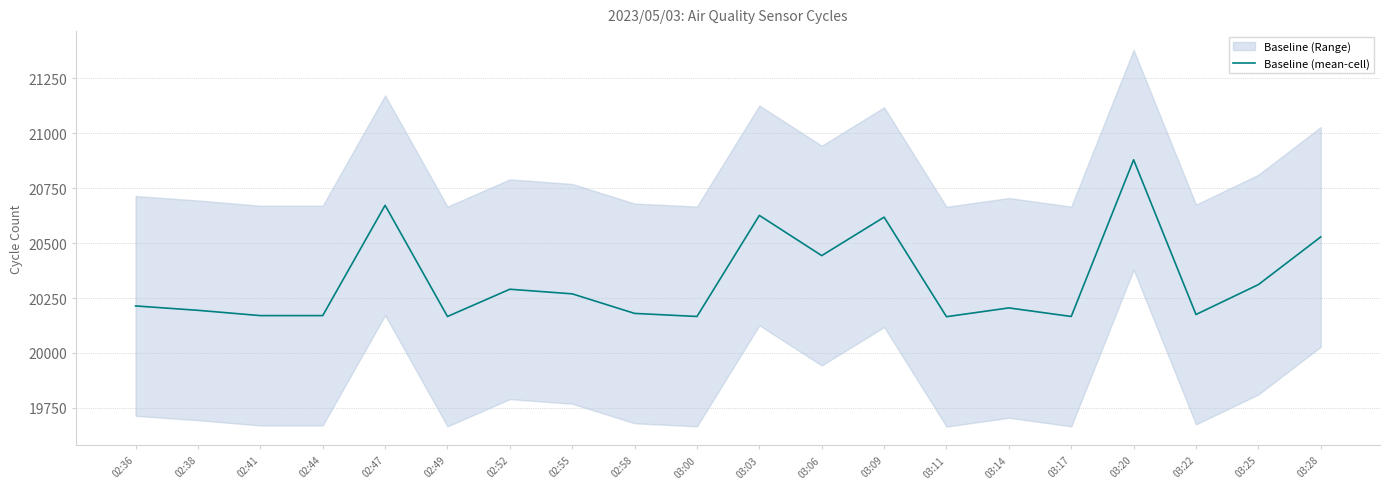

What is the label of the 15th point from the left?

03:14